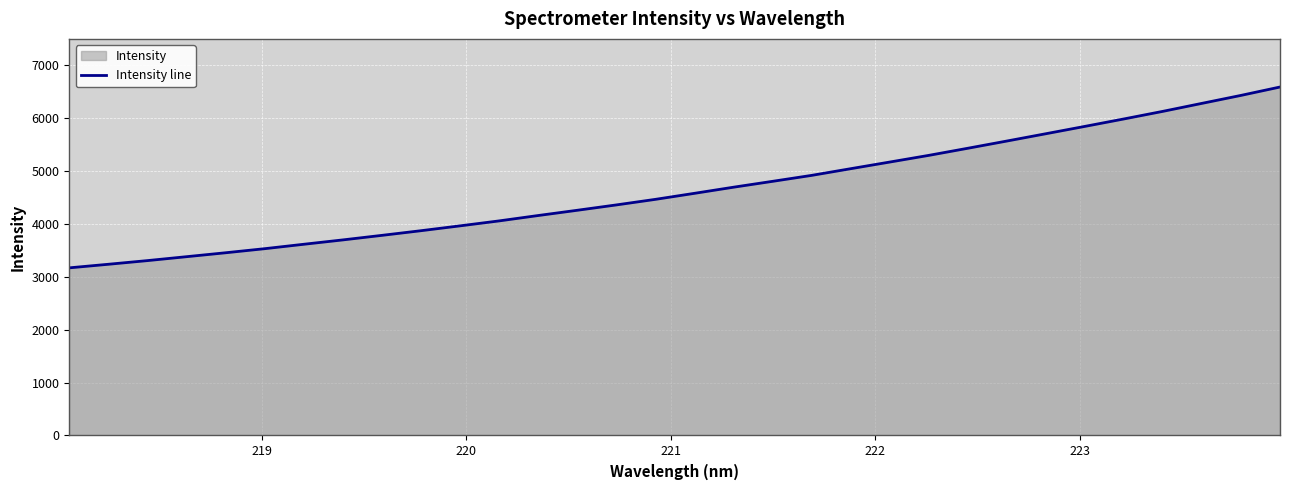

Count the number of categories in the chart.

32